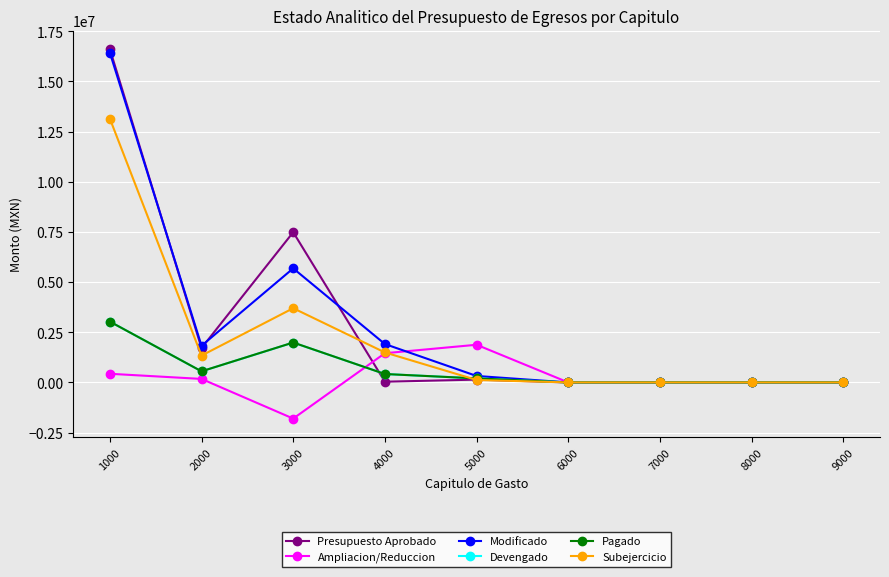

What are all the series names shown in the legend?

Presupuesto Aprobado, Ampliacion/Reduccion, Modificado, Devengado, Pagado, Subejercicio